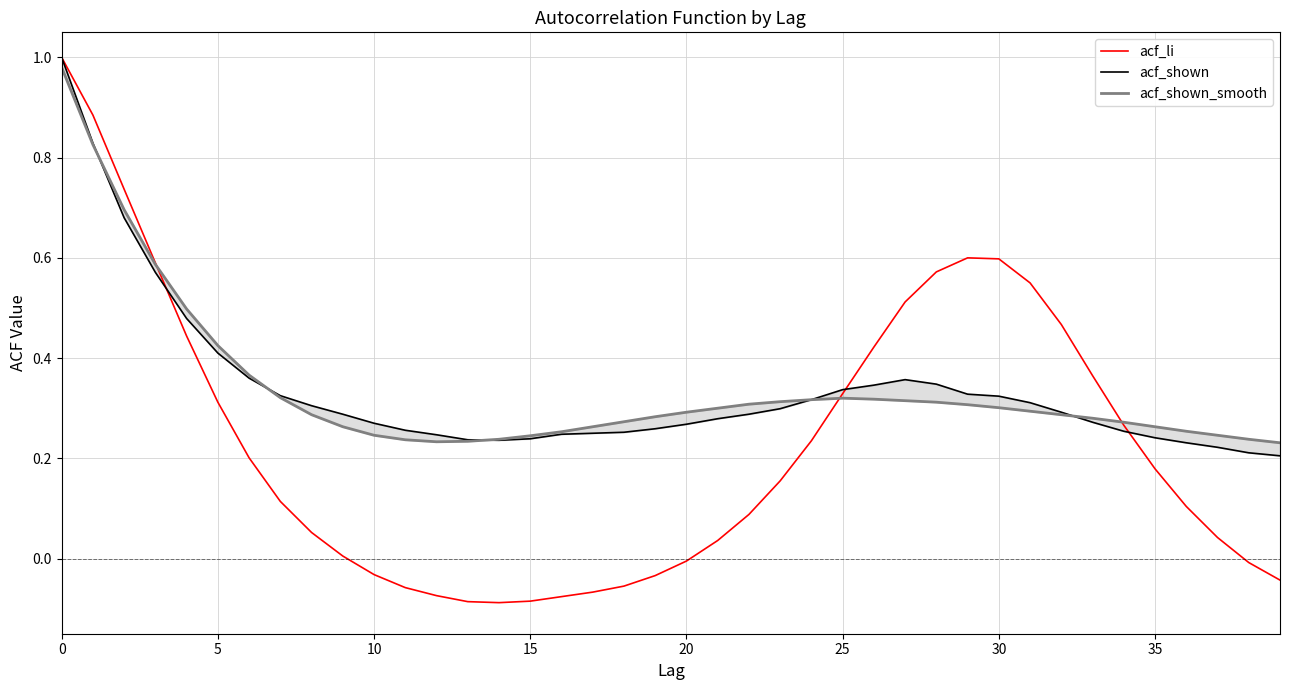

What is the average value of the acf_shown series?

0.3